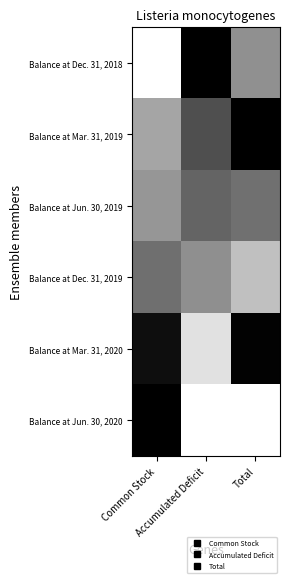

Reading left to right, what are all the values shown in this chart?

Balance at Dec. 31, 2018: Common Stock=0.0	Accumulated Deficit=1.0	Total=0.4
Balance at Mar. 31, 2019: Common Stock=0.4	Accumulated Deficit=0.7	Total=1.0
Balance at Jun. 30, 2019: Common Stock=0.4	Accumulated Deficit=0.6	Total=0.6
Balance at Dec. 31, 2019: Common Stock=0.6	Accumulated Deficit=0.4	Total=0.2
Balance at Mar. 31, 2020: Common Stock=0.9	Accumulated Deficit=0.1	Total=1.0
Balance at Jun. 30, 2020: Common Stock=1.0	Accumulated Deficit=0.0	Total=0.0